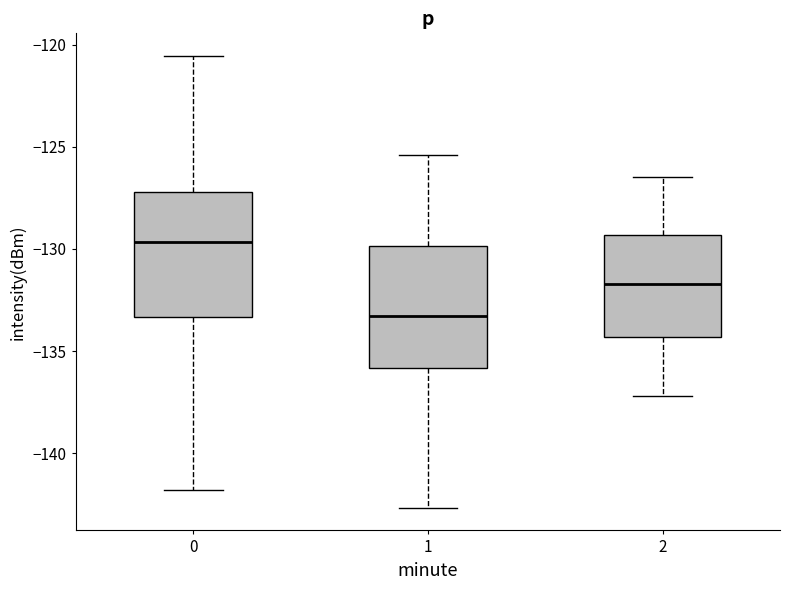

Where does the median line of the box at x = 2 sit on the y-axis? The values are not printed on the chart, so give them approximately, as read against the axis.

-131.5